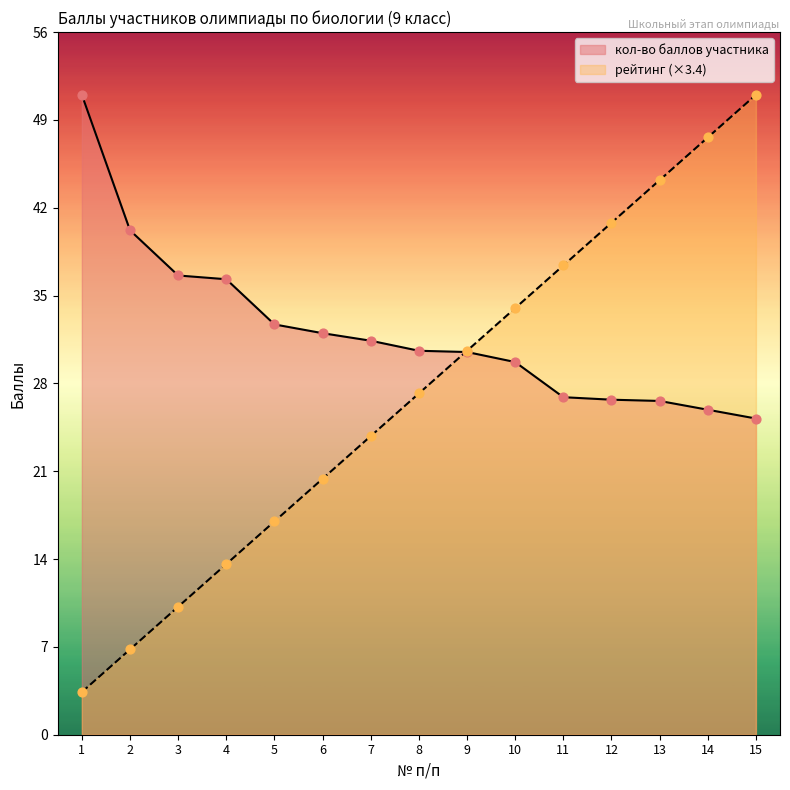

Which series contains the highest Y value?

кол-во баллов участника